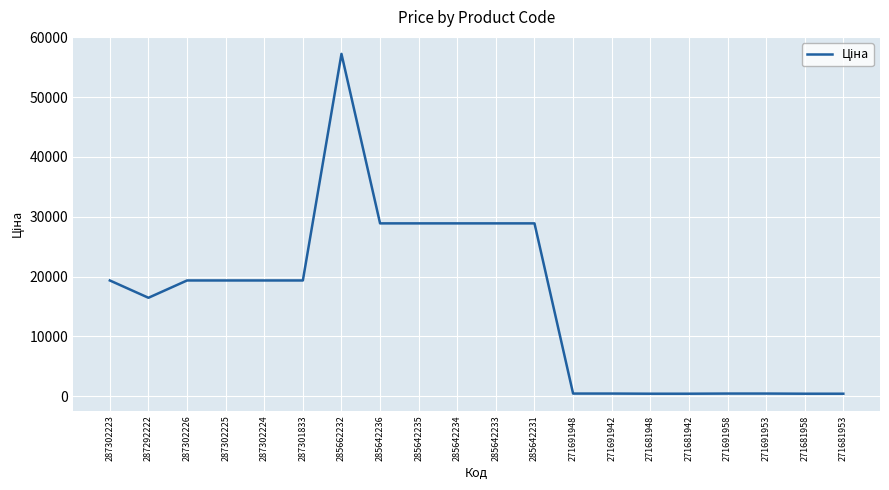

Does the chart have visible grid lines?

Yes